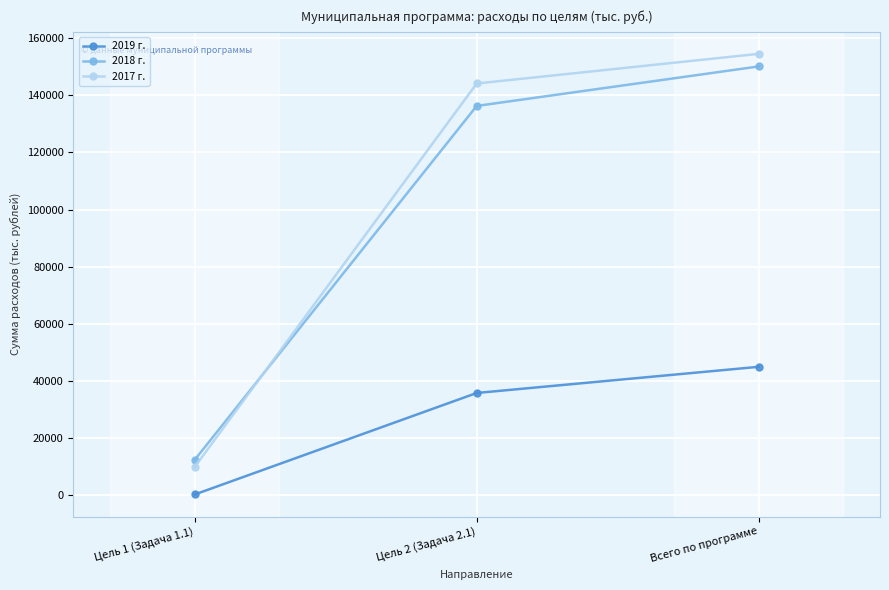

Which category has the lowest value across all series?

Цель 1 (Задача 1.1)